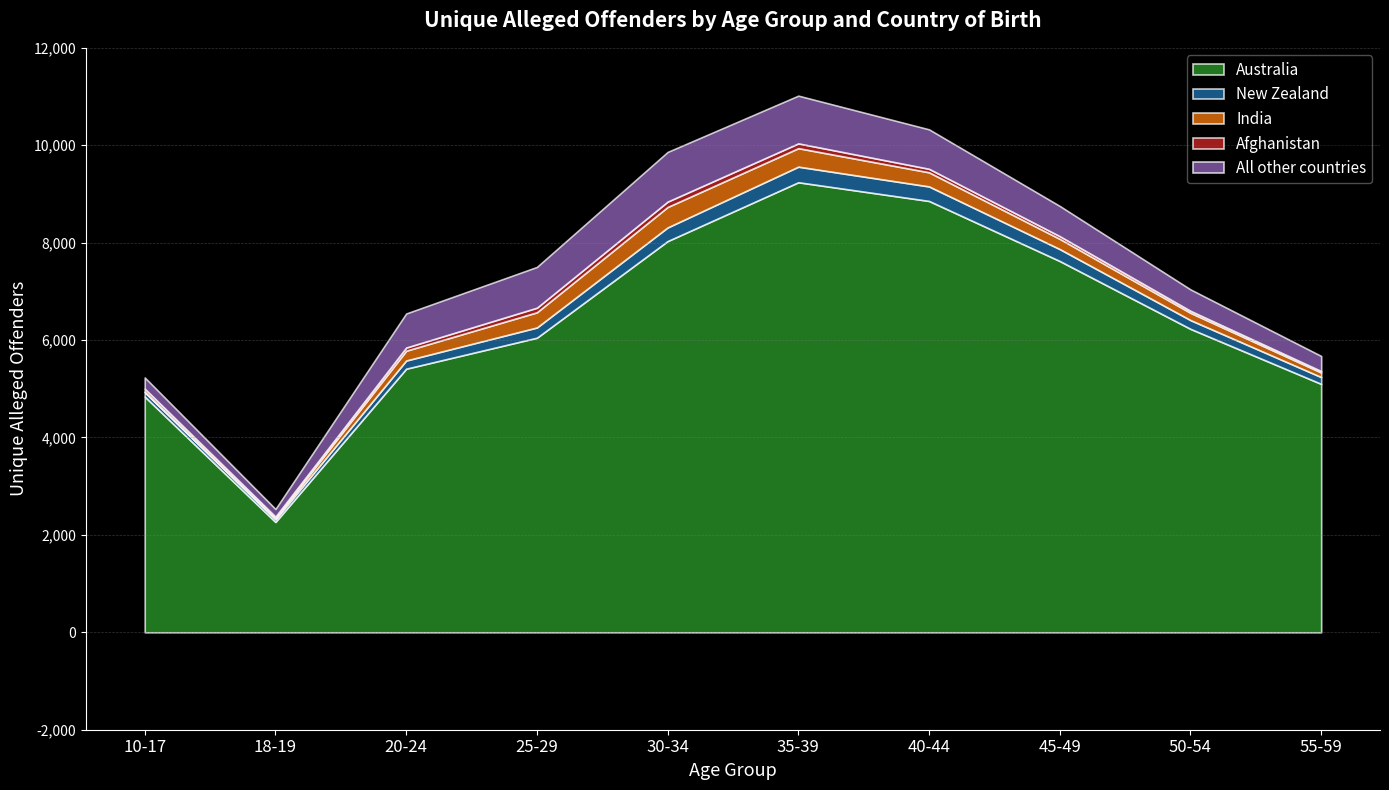

What is the sum of the India values at 35-39 and 55-59?

475